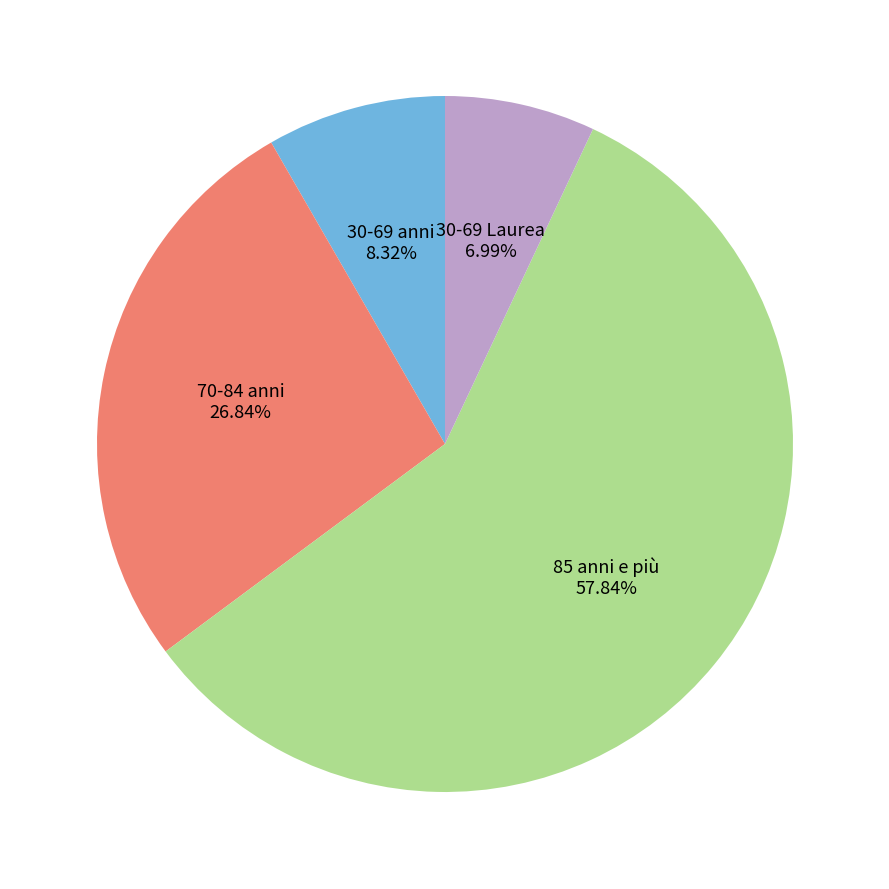

Is there a majority slice in this chart?

Yes